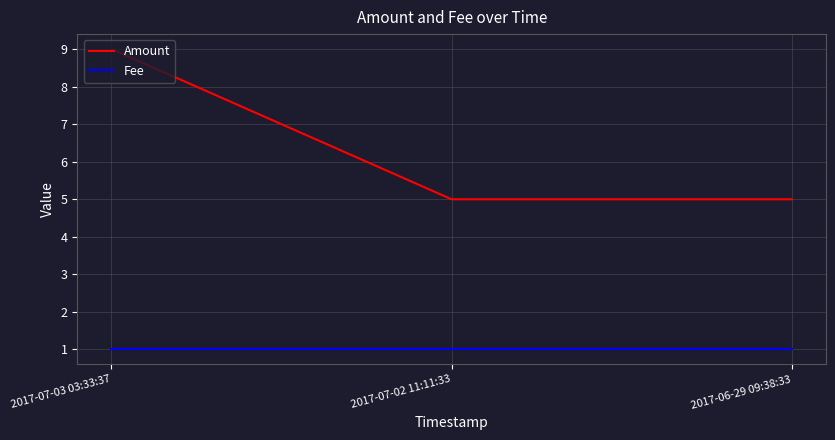

What is the spread (max minus min) of values at 2017-06-29 09:38:33?

4